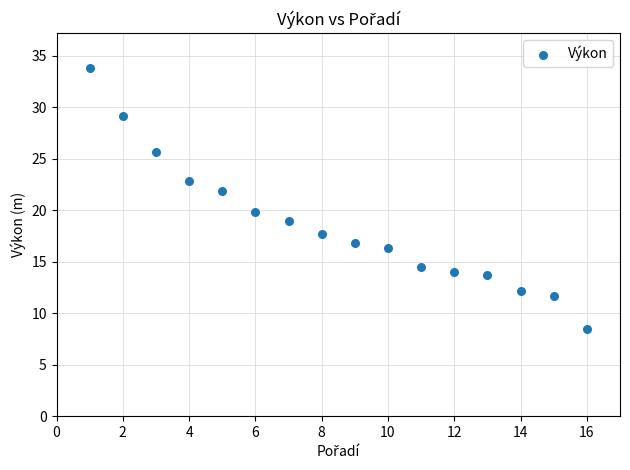

What is the range of Y values (max minus min)?

25.3